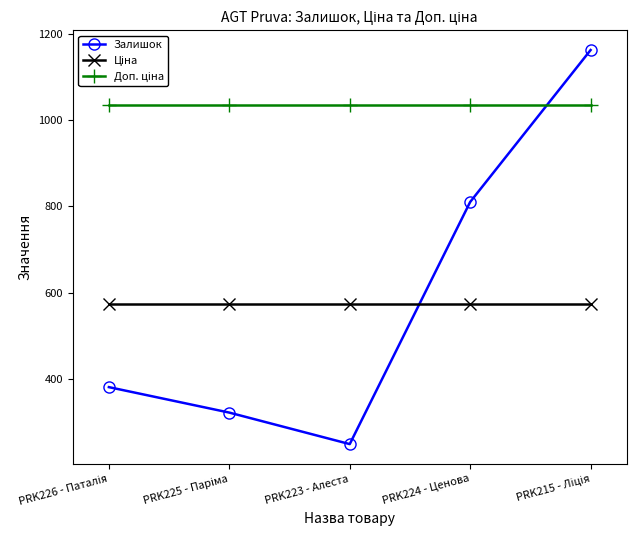

At how many categories does at least one series exceed 1127?

1